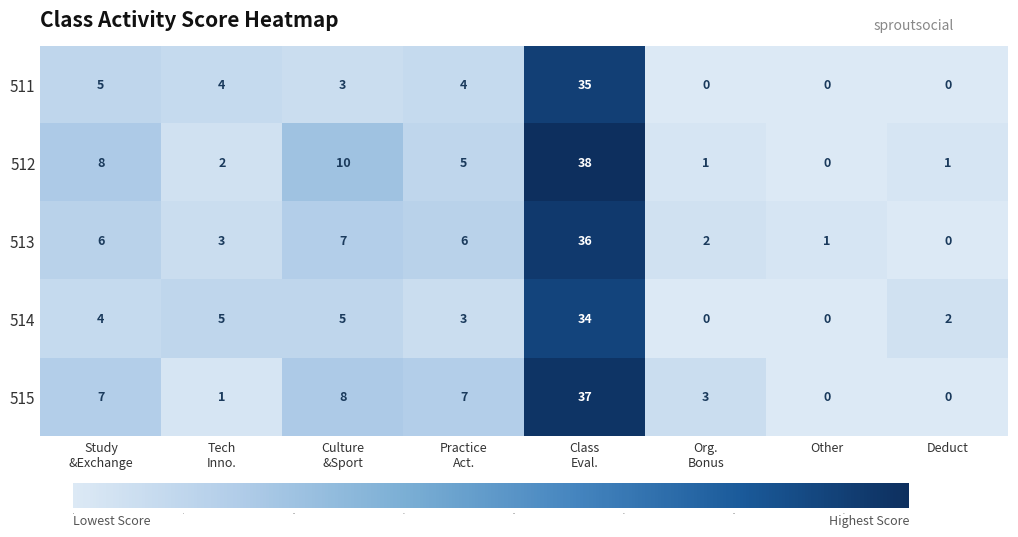

Rank the series by their maximum value, from highest to lowest.

512, 515, 513, 511, 514